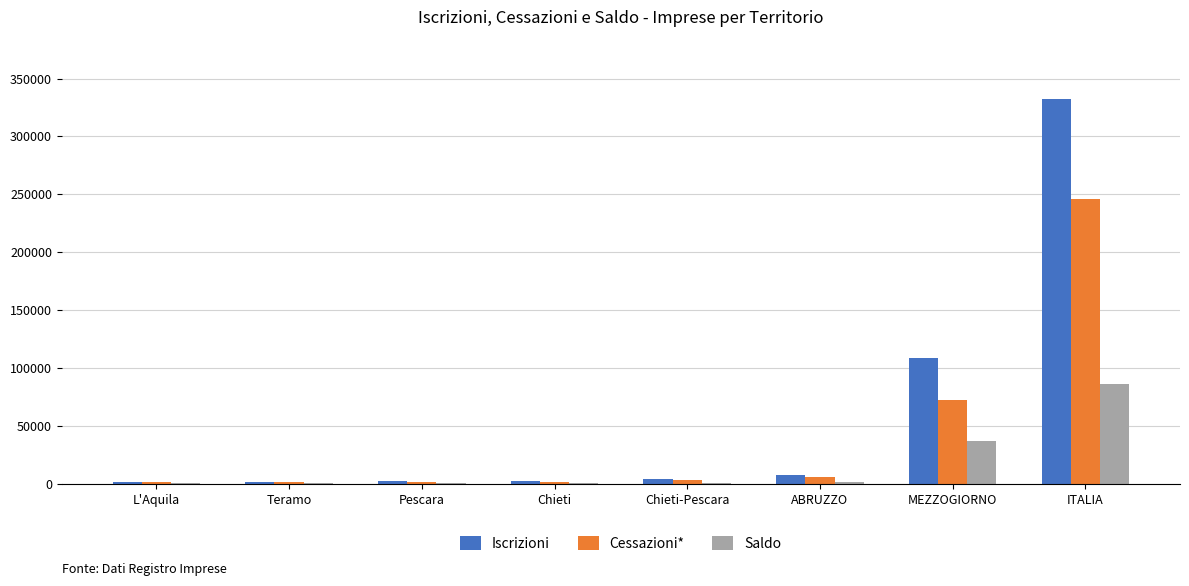

What are all the series names shown in the legend?

Iscrizioni, Cessazioni*, Saldo